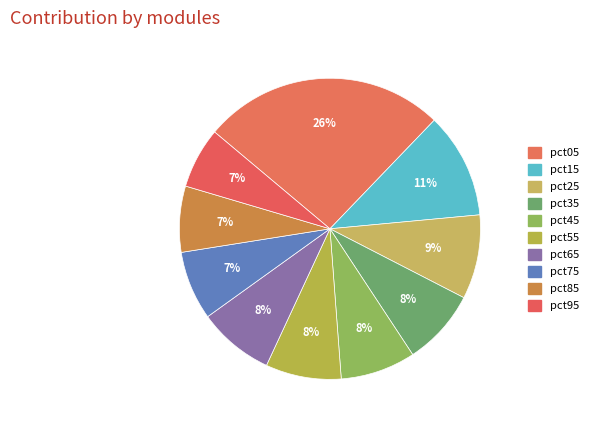

To the nearest percent, what is the average slice percentage?

10%